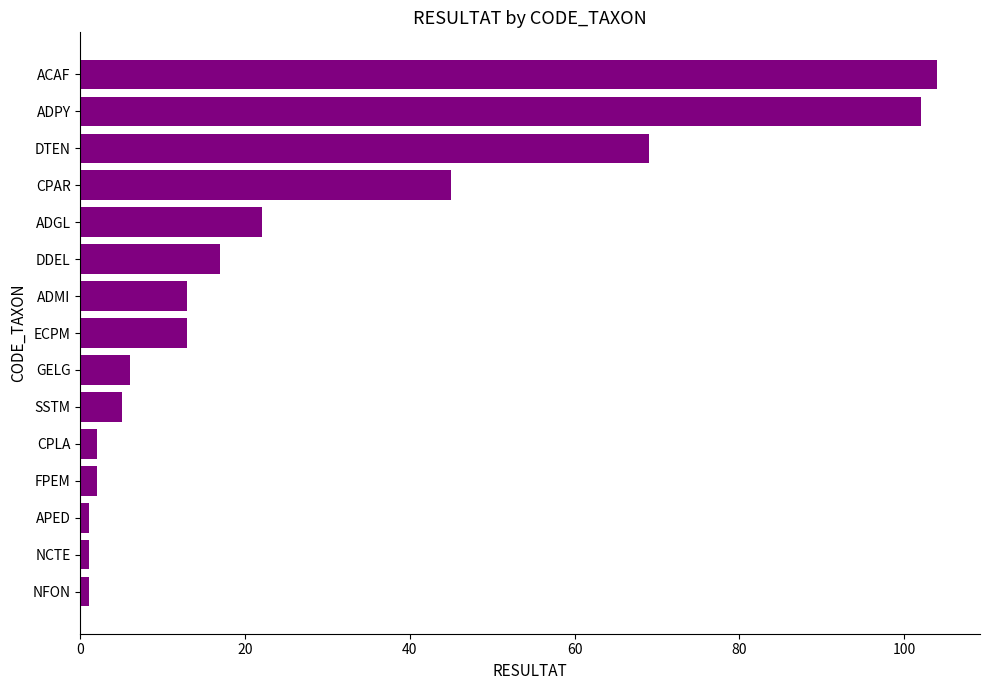

What is the change in value from ADGL to ECPM?

-9